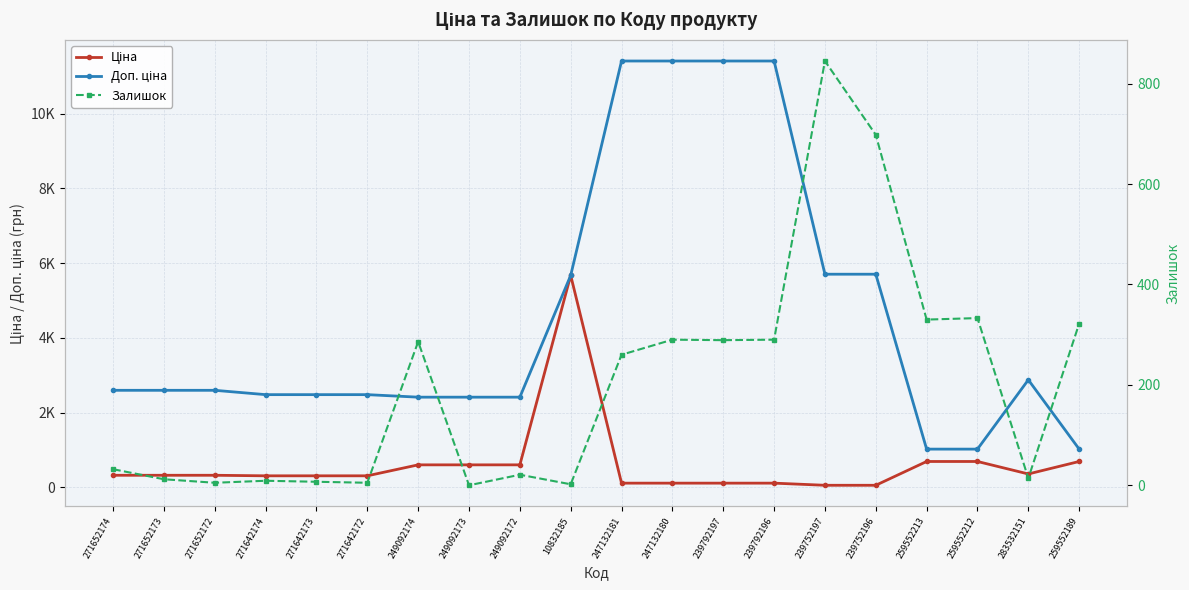

What position from the left is 249092172?

9